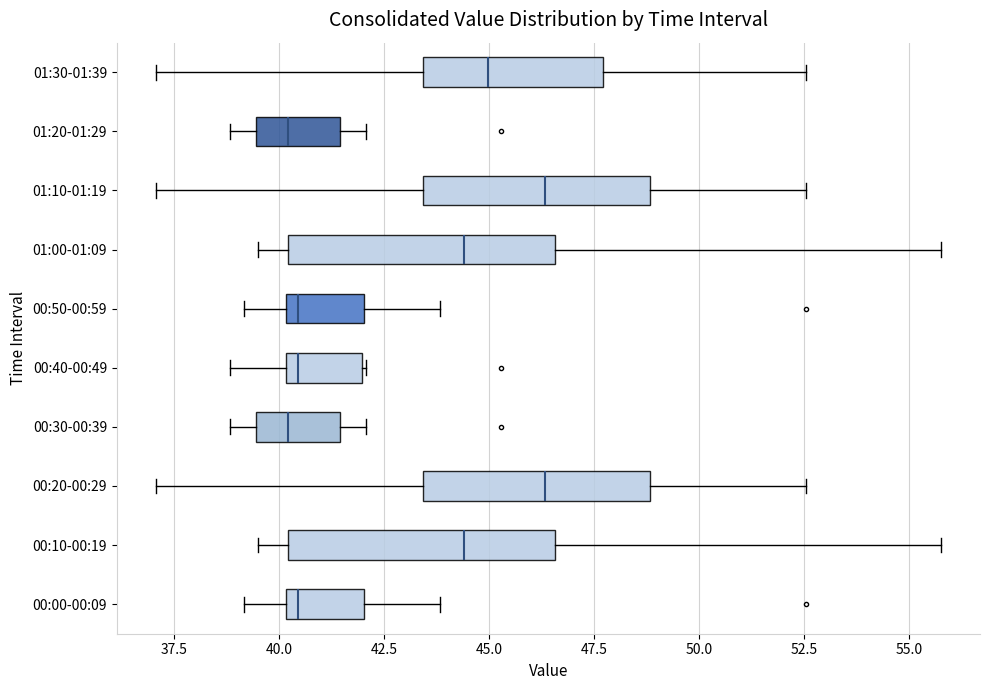

Reading bottom to top, read every box against the x-axis: the position of its median line, the range the box covers, and the ends of its whiskers. The values are not printed on the chart, so give them approximately, as read against the axis.

00:00-00:09: median 40.5, box 40.0 to 42.0, whiskers 39.0 to 44.0
00:10-00:19: median 44.5, box 40.0 to 46.5, whiskers 39.5 to 56.0
00:20-00:29: median 46.5, box 43.5 to 49.0, whiskers 37.0 to 52.5
00:30-00:39: median 40.0, box 39.5 to 41.5, whiskers 39.0 to 42.0
00:40-00:49: median 40.5, box 40.0 to 42.0, whiskers 39.0 to 42.0
00:50-00:59: median 40.5, box 40.0 to 42.0, whiskers 39.0 to 44.0
01:00-01:09: median 44.5, box 40.0 to 46.5, whiskers 39.5 to 56.0
01:10-01:19: median 46.5, box 43.5 to 49.0, whiskers 37.0 to 52.5
01:20-01:29: median 40.0, box 39.5 to 41.5, whiskers 39.0 to 42.0
01:30-01:39: median 45.0, box 43.5 to 47.5, whiskers 37.0 to 52.5